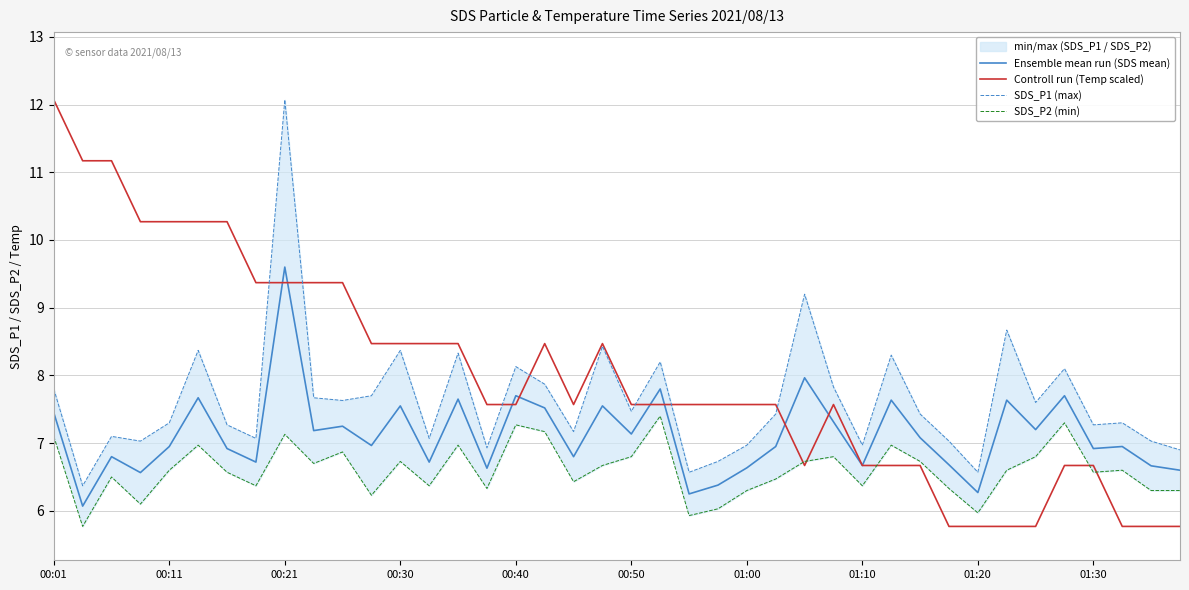

What is the value of the Ensemble mean run (SDS mean) point at the 29th from the left?

6.7